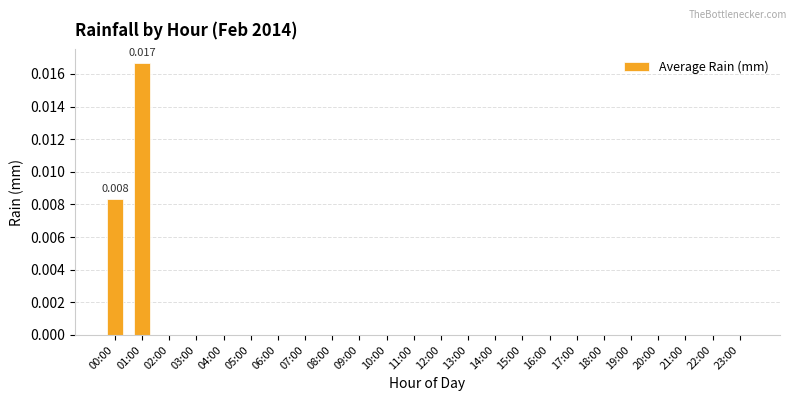

How many data points does each series have?

24